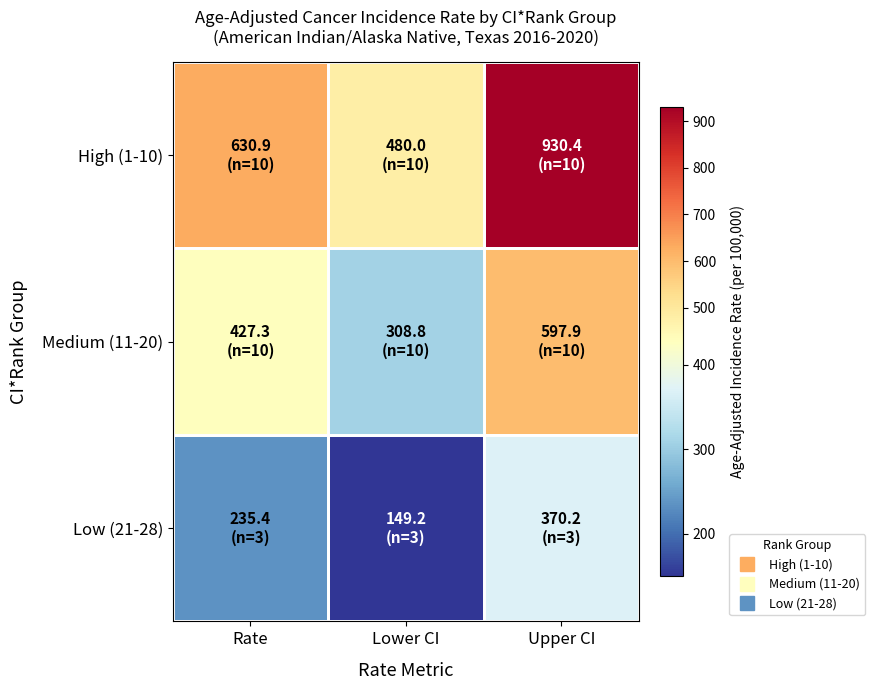

Reading right to left, transcribe all the data shown in this chart.

High (1-10): Upper CI=930.4	Lower CI=480.0	Rate=630.9
Medium (11-20): Upper CI=597.9	Lower CI=308.8	Rate=427.3
Low (21-28): Upper CI=370.2	Lower CI=149.2	Rate=235.4